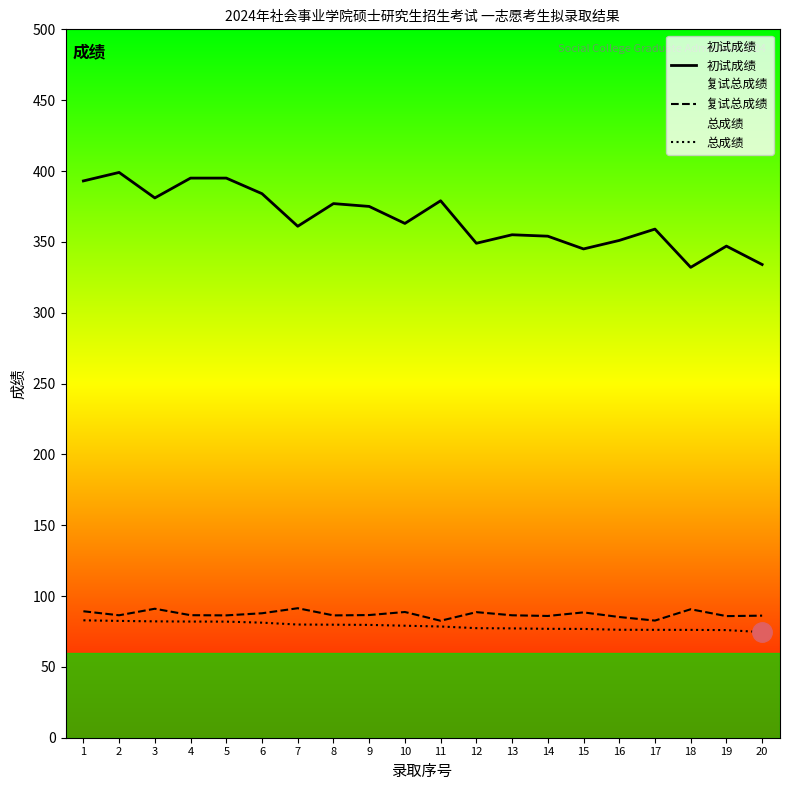

At how many categories does at least one series exceed 371?

9